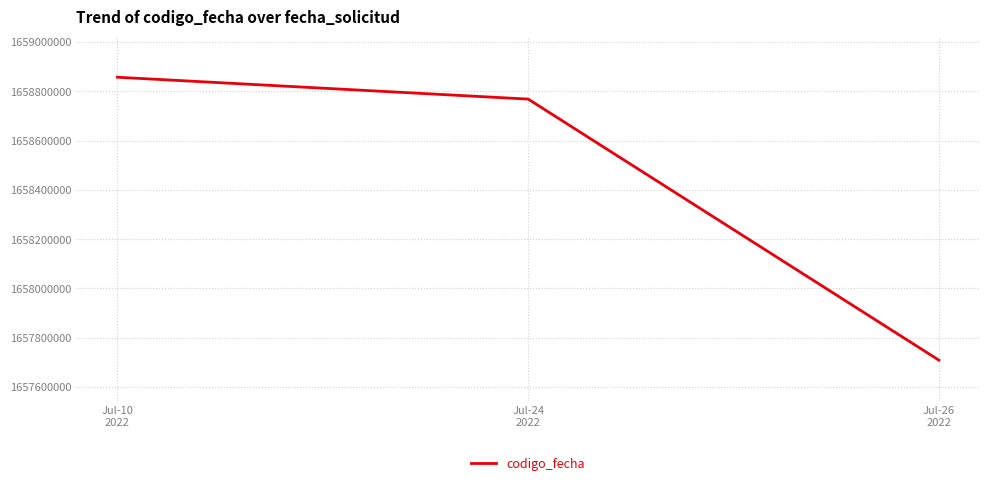

List the labels in order of value, largest first.

Jul-10
2022, Jul-24
2022, Jul-26
2022